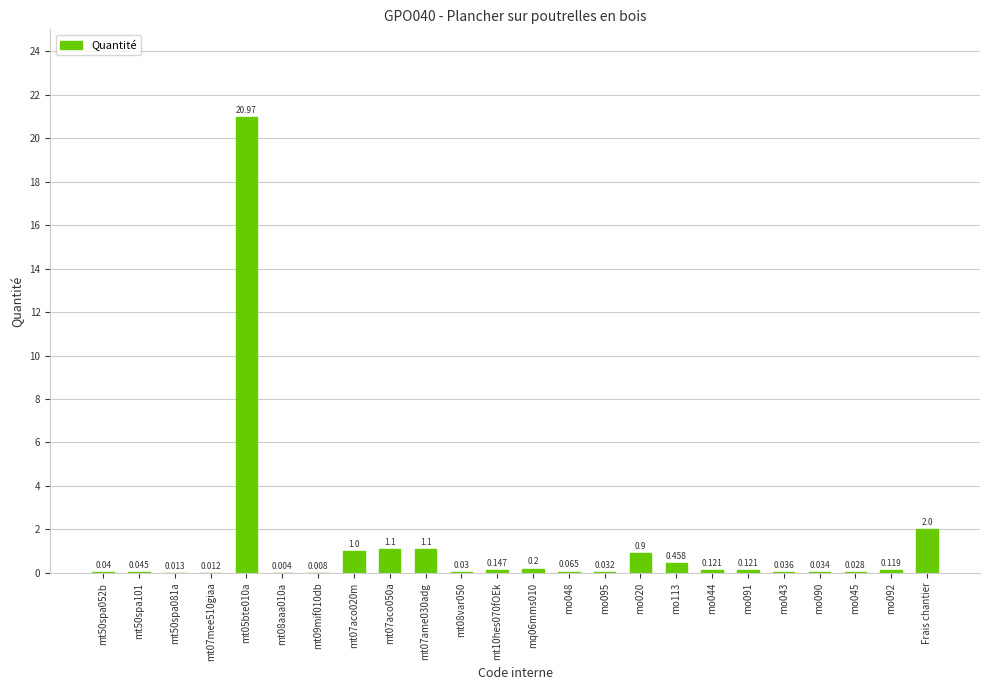

Where is the data nearest to the value 10?

Frais chantier